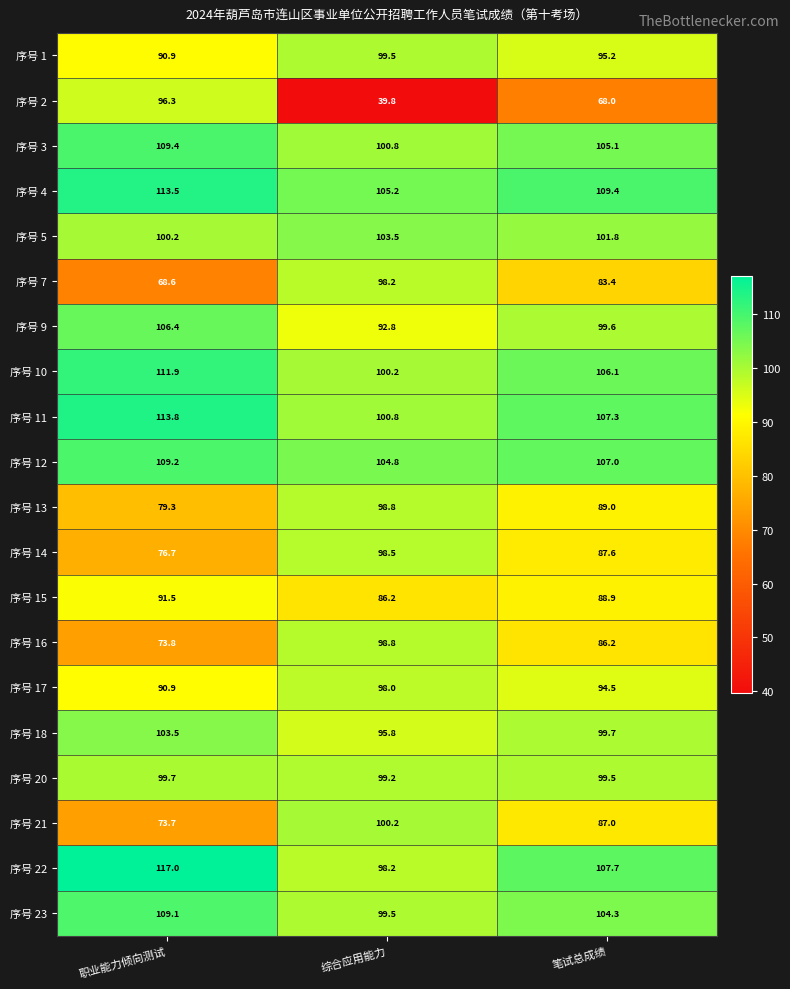

At 笔试总成绩, list the series in order from smallest to largest.

序号 2, 序号 7, 序号 16, 序号 21, 序号 14, 序号 15, 序号 13, 序号 17, 序号 1, 序号 20, 序号 9, 序号 18, 序号 5, 序号 23, 序号 3, 序号 10, 序号 12, 序号 11, 序号 22, 序号 4